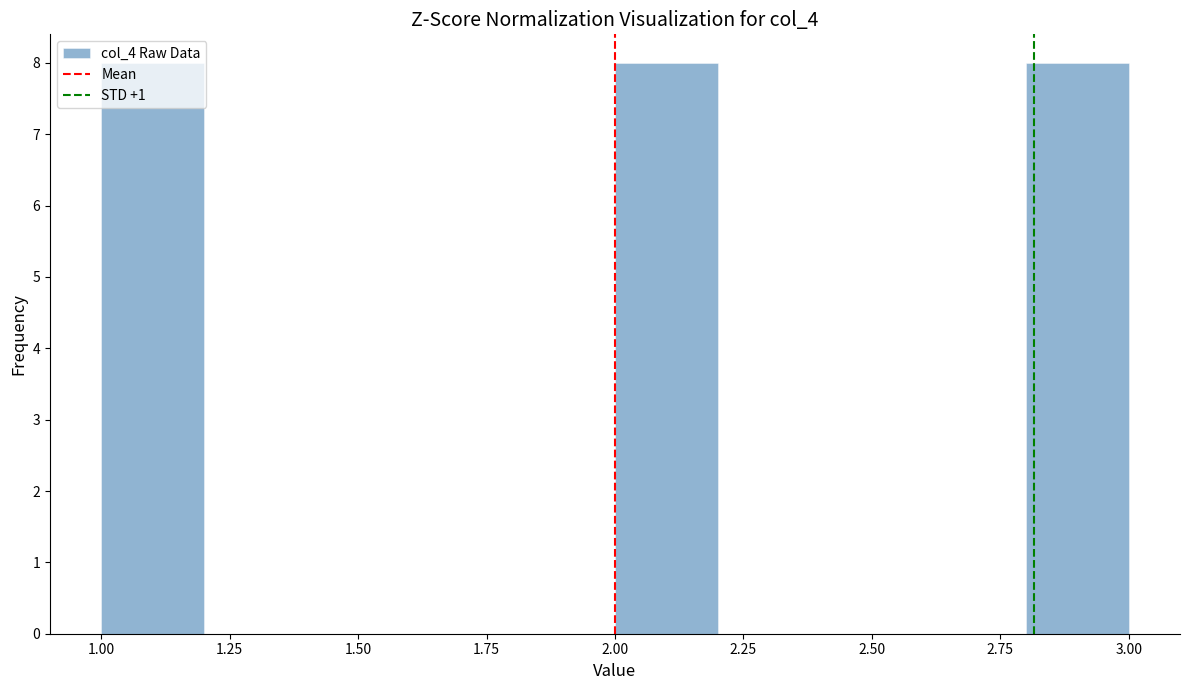

What is the height of the bar covering 1.0 to 1.2 on the x-axis? The values are not printed on the chart, so give them approximately, as read against the axis.

8